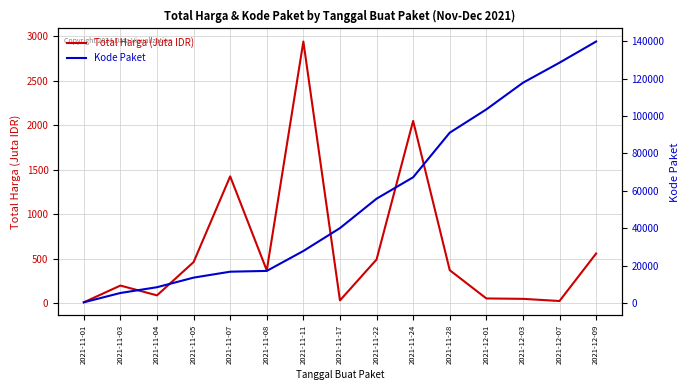

What is the label of the 7th point from the left?

2021-11-11